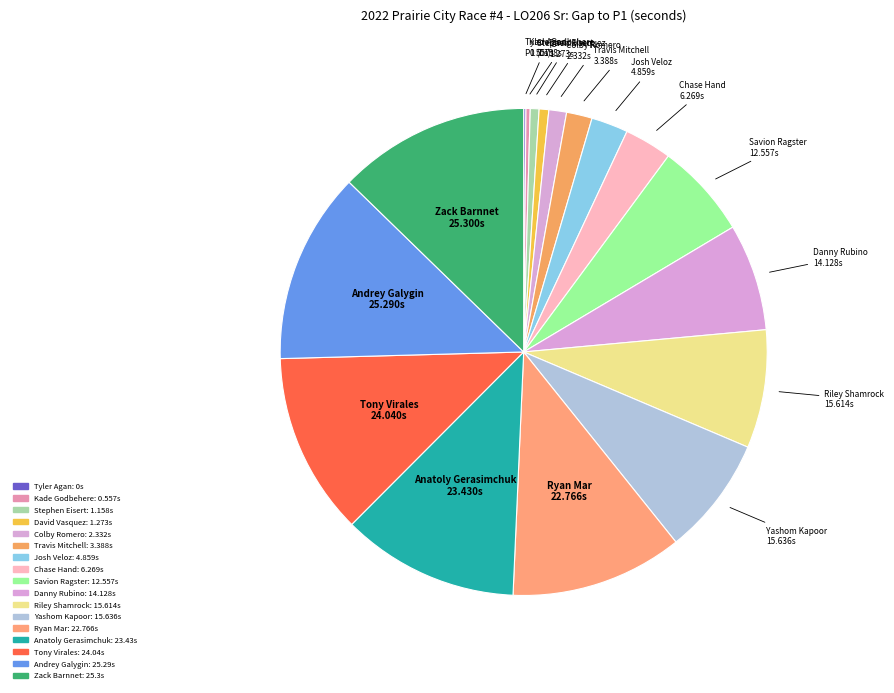

Which slice is the largest?

Zack Barnnet